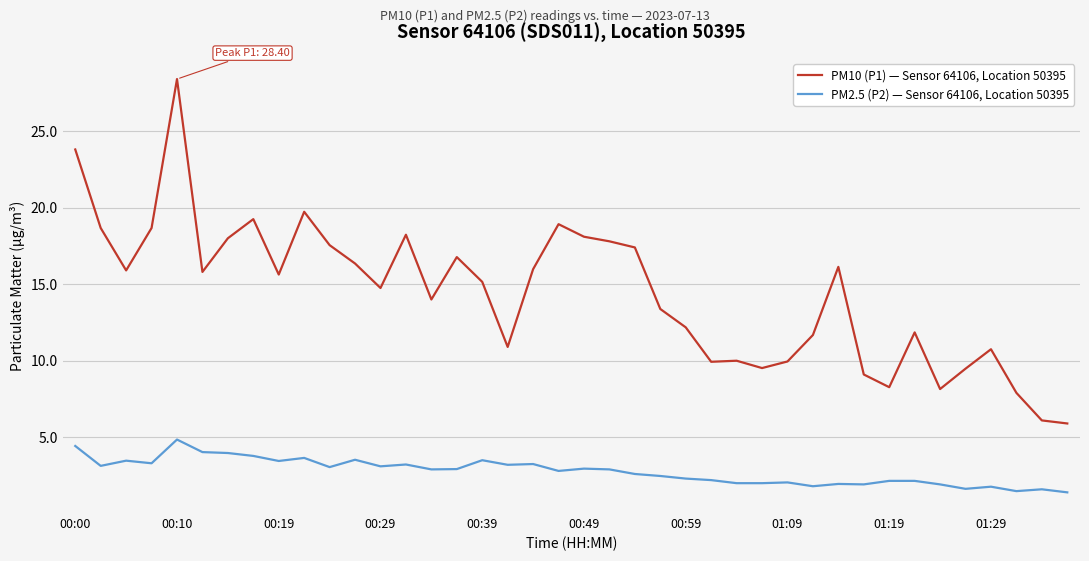

What is the greatest value displayed?

28.4